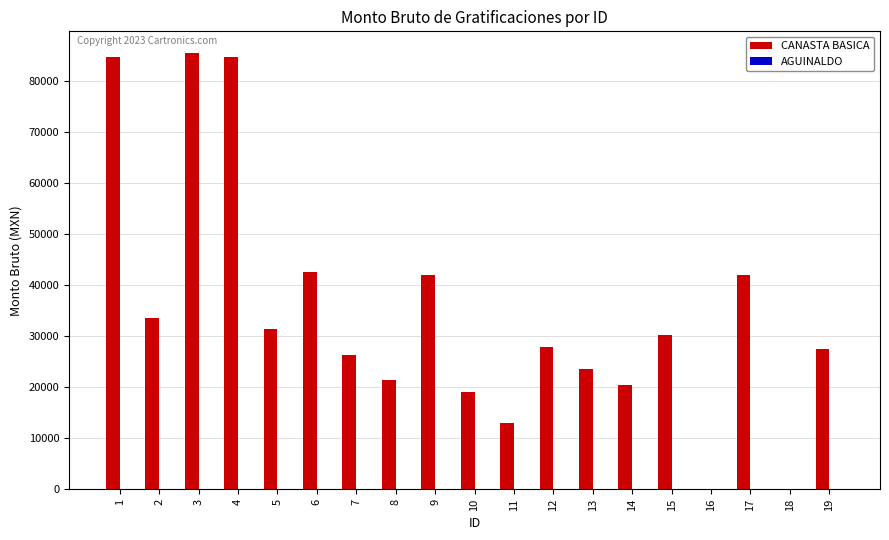

The value at 17 is 41995.3. True or false?

True